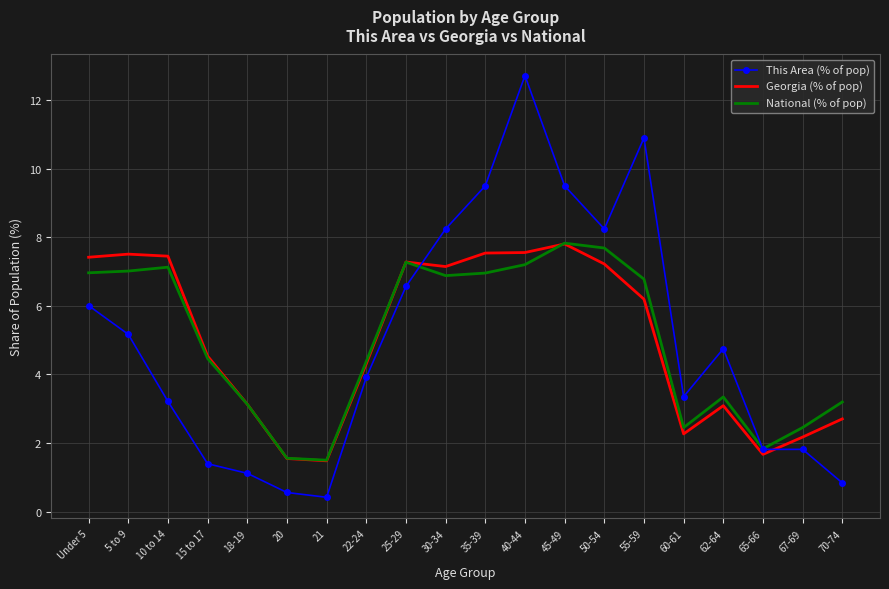

Is it true that This Area (% of pop) equals 9.5 at 45-49?

True